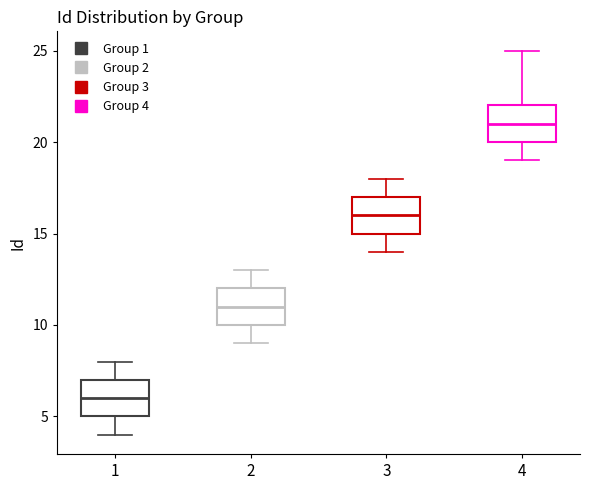

Where is the upper edge of the box at x = 3 on the y-axis? The values are not printed on the chart, so give them approximately, as read against the axis.

17